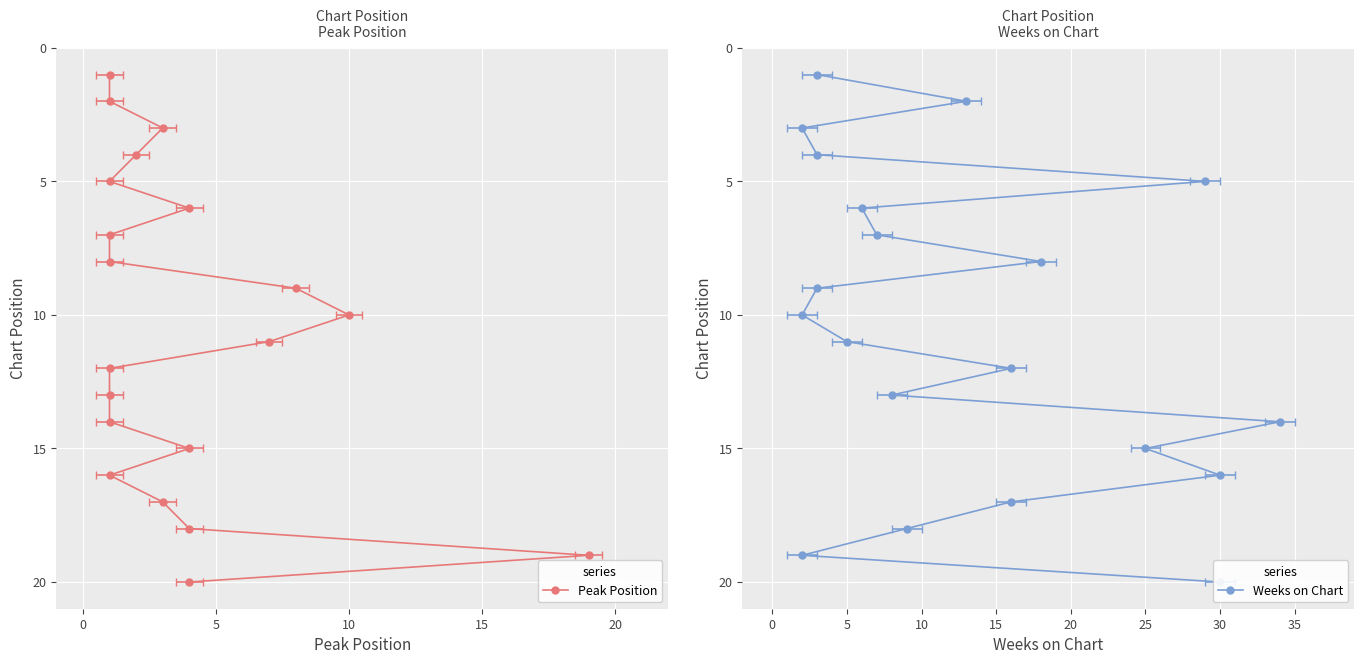

The value of Weeks on Chart at 25 is 8. True or false?

False